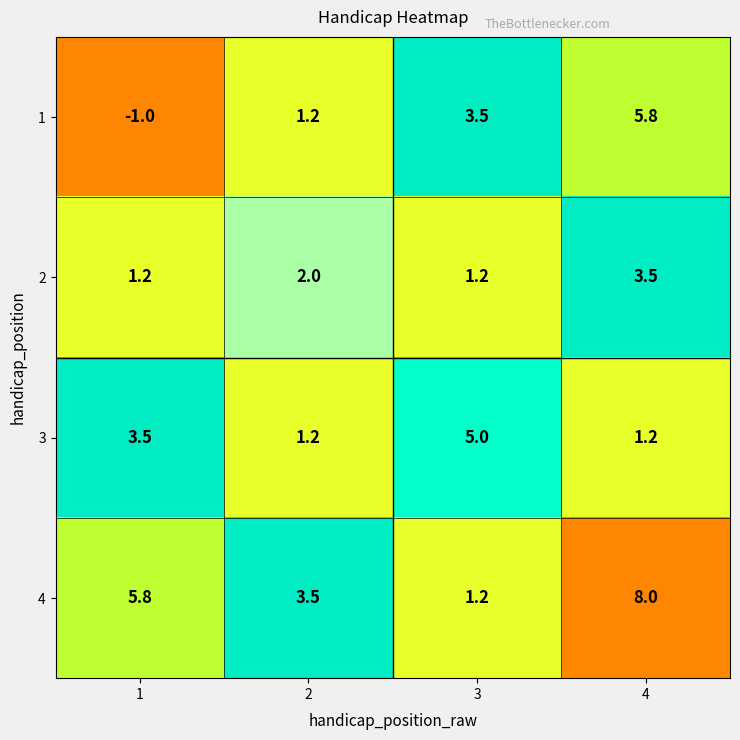

Is it true that 2 equals 3.5 at 4?

True